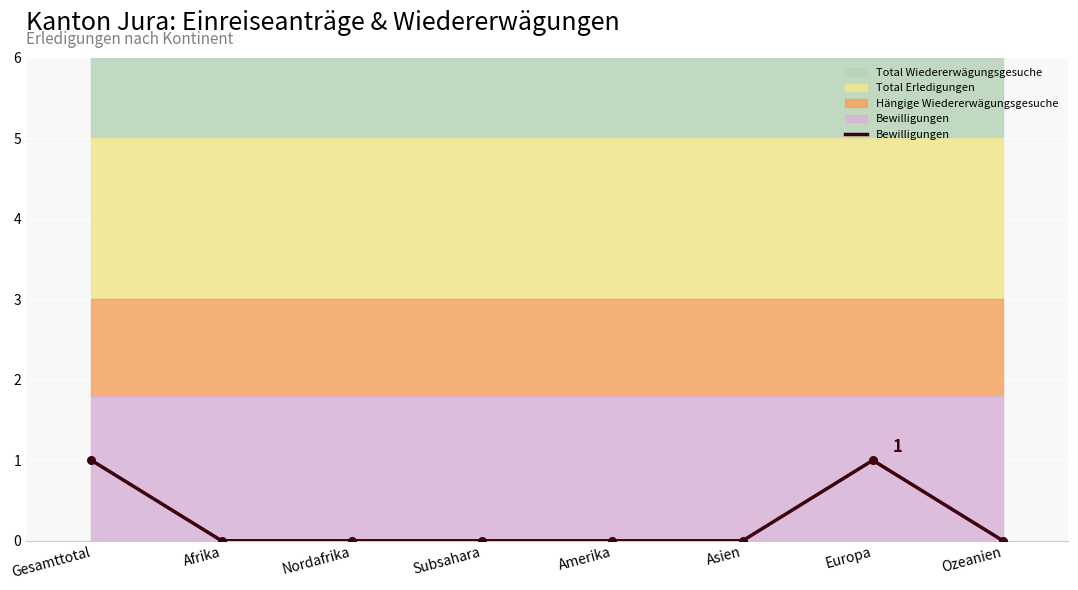

Which has a higher value, Asien or Subsahara?

Asien